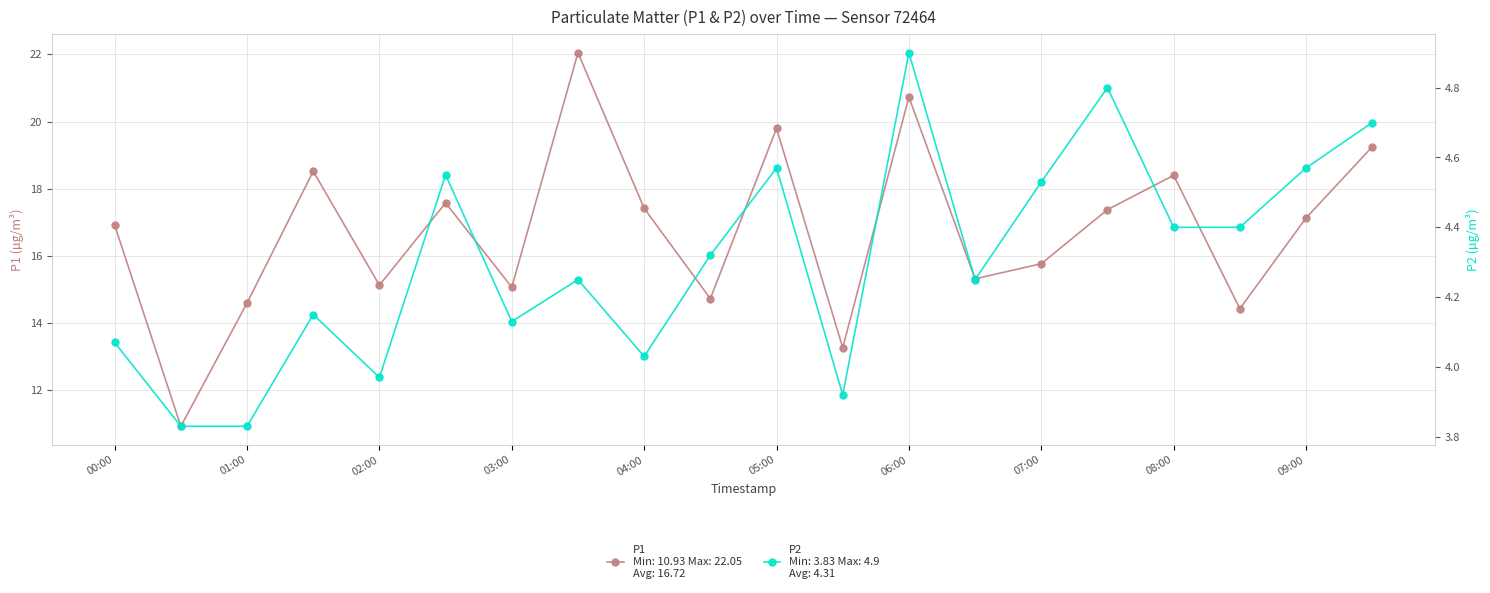

What are all the series names shown in the legend?

P1, P2